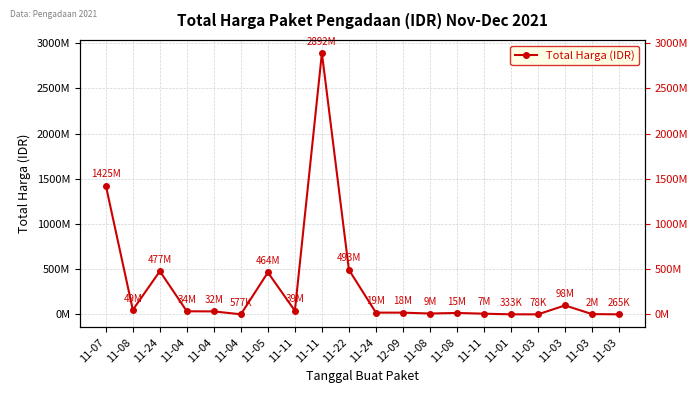

Does the chart have visible grid lines?

Yes